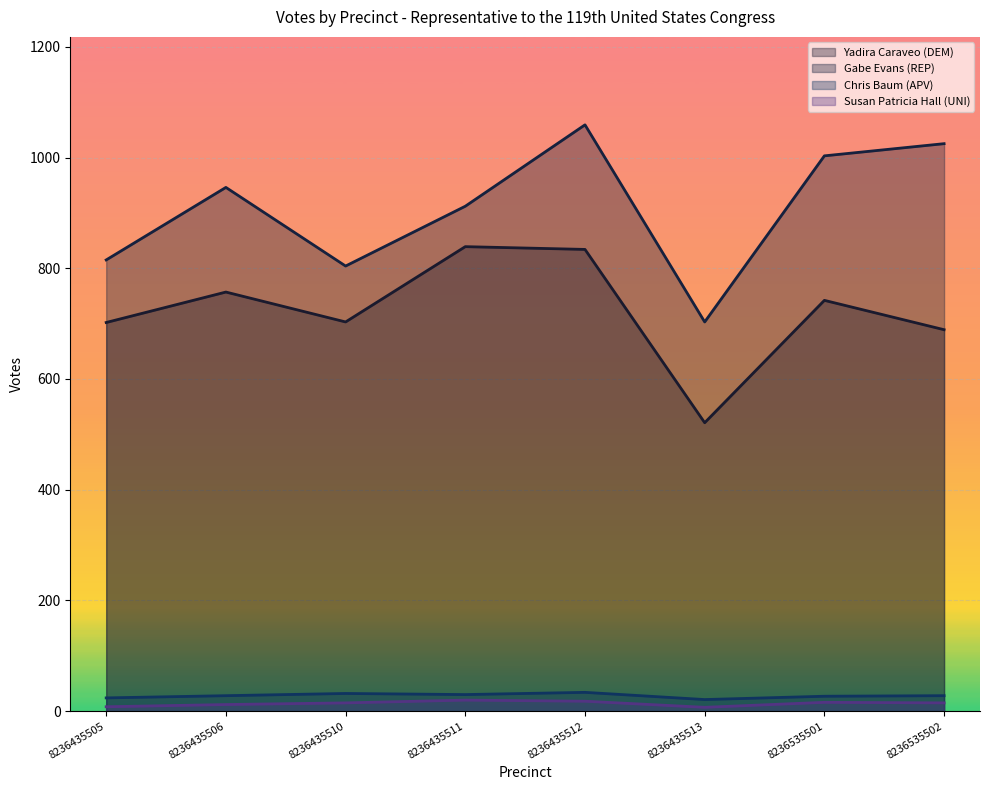

Is the value of Susan Patricia Hall (UNI) at 8236435511 greater than the value of Chris Baum (APV) at 8236535501?

No